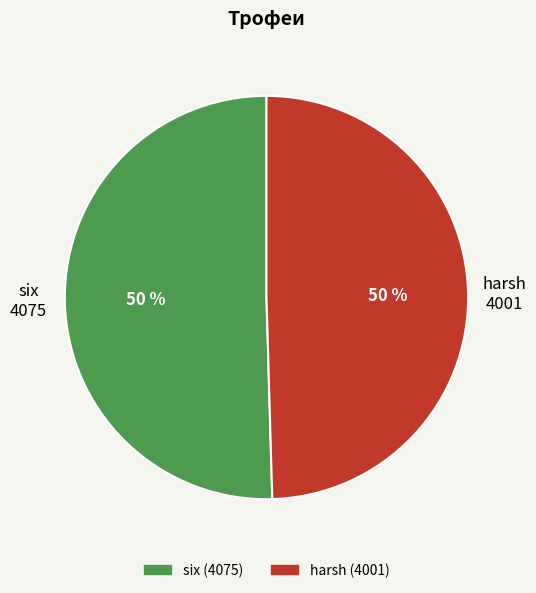

True or false: harsh accounts for 50% of the total.

True